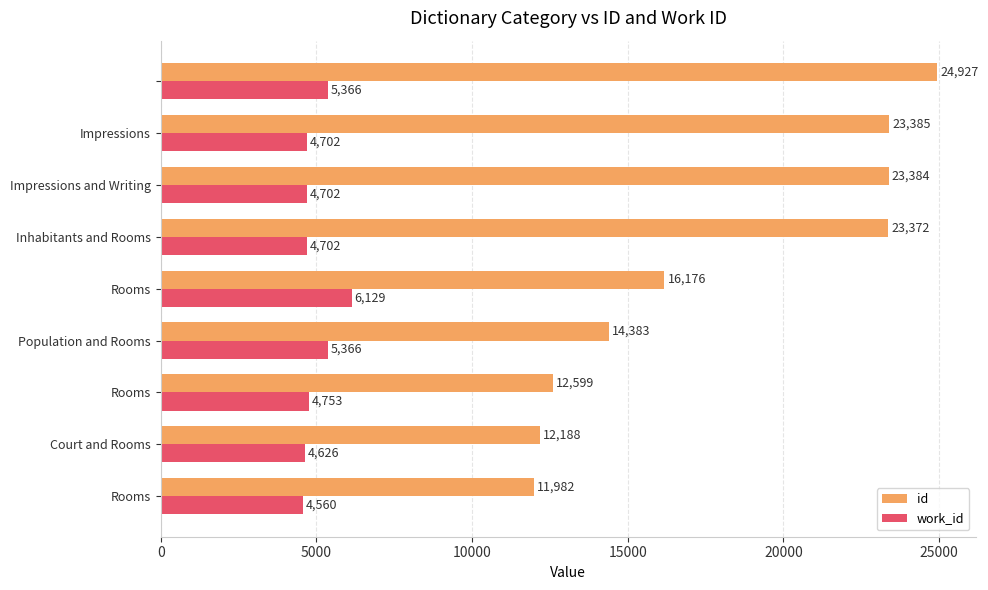

What is the difference between the maximum and minimum values in the work_id series?

1569